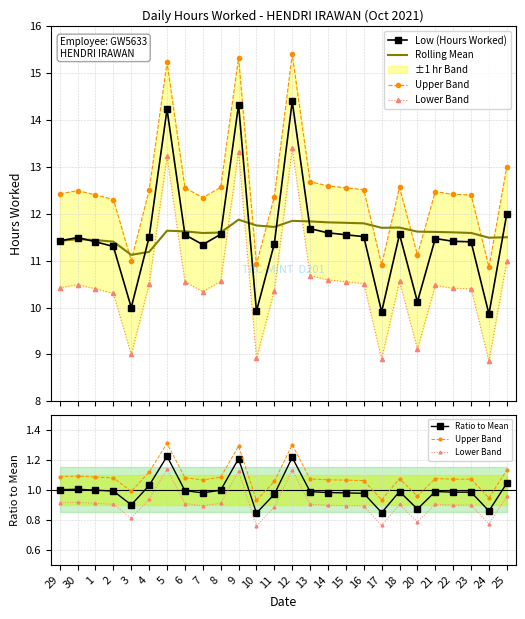

Reading left to right, list all the values displayed in this chart.

Low (Hours Worked): 29=11.4	30=11.5	1=11.4	2=11.3	3=10.0	4=11.5	5=14.2	6=11.6	7=11.3	8=11.6	9=14.3	10=9.9	11=11.4	12=14.4	13=11.7	14=11.6	15=11.6	16=11.5	17=9.9	18=11.6	20=10.1	21=11.5	22=11.4	23=11.4	24=9.9	25=12.0
Rolling Mean: 29=11.4	30=11.5	1=11.4	2=11.4	3=11.1	4=11.2	5=11.6	6=11.6	7=11.6	8=11.6	9=11.9	10=11.7	11=11.7	12=11.8	13=11.8	14=11.8	15=11.8	16=11.8	17=11.7	18=11.7	20=11.6	21=11.6	22=11.6	23=11.6	24=11.5	25=11.5
Upper Band: 29=1.1	30=1.1	1=1.1	2=1.1	3=1.0	4=1.1	5=1.3	6=1.1	7=1.1	8=1.1	9=1.3	10=0.9	11=1.1	12=1.3	13=1.1	14=1.1	15=1.1	16=1.1	17=0.9	18=1.1	20=1.0	21=1.1	22=1.1	23=1.1	24=0.9	25=1.1
Lower Band: 29=0.9	30=0.9	1=0.9	2=0.9	3=0.8	4=0.9	5=1.1	6=0.9	7=0.9	8=0.9	9=1.1	10=0.8	11=0.9	12=1.1	13=0.9	14=0.9	15=0.9	16=0.9	17=0.8	18=0.9	20=0.8	21=0.9	22=0.9	23=0.9	24=0.8	25=1.0
Ratio to Mean: 29=1.0	30=1.0	1=1.0	2=1.0	3=0.9	4=1.0	5=1.2	6=1.0	7=1.0	8=1.0	9=1.2	10=0.8	11=1.0	12=1.2	13=1.0	14=1.0	15=1.0	16=1.0	17=0.8	18=1.0	20=0.9	21=1.0	22=1.0	23=1.0	24=0.9	25=1.0